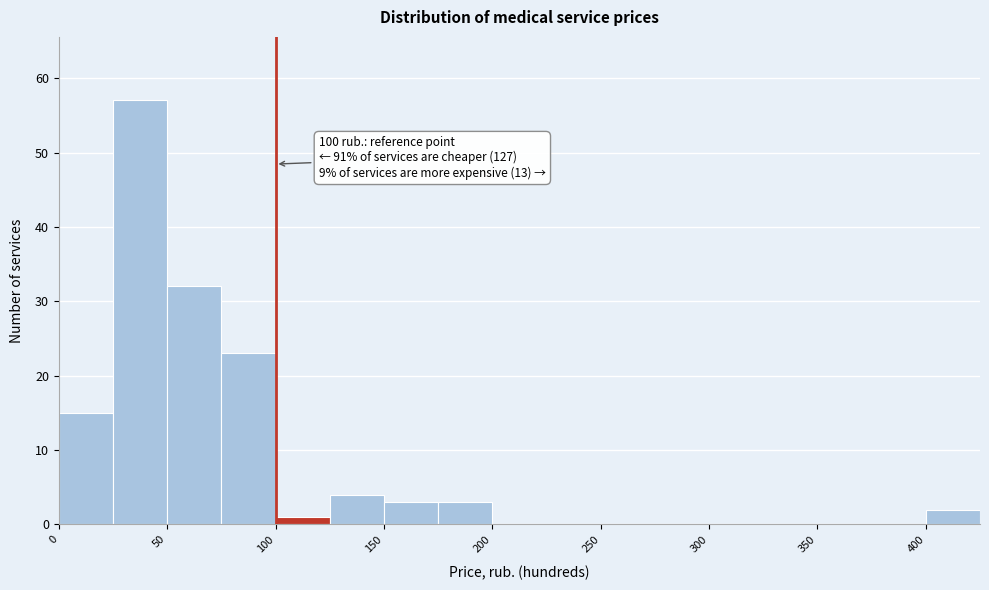

Over which range of the x-axis is the bar tallest?

25 to 50